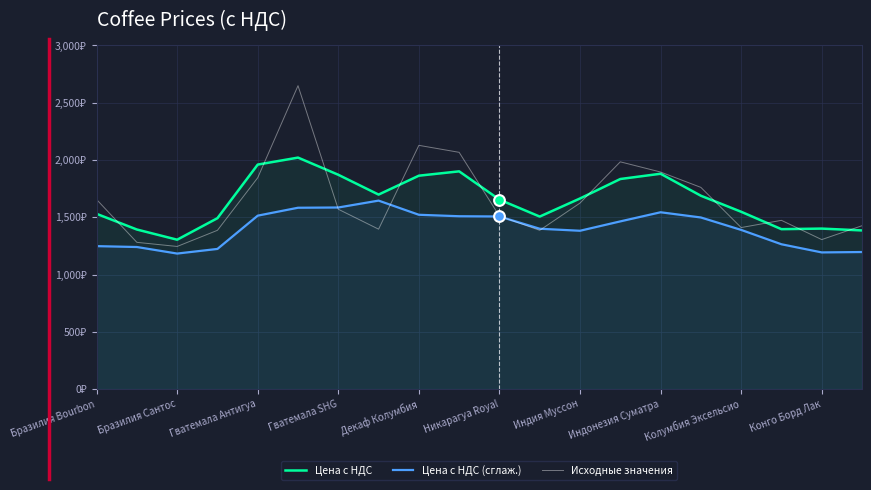

Which series reaches the maximum Y coordinate?

Исходные значения